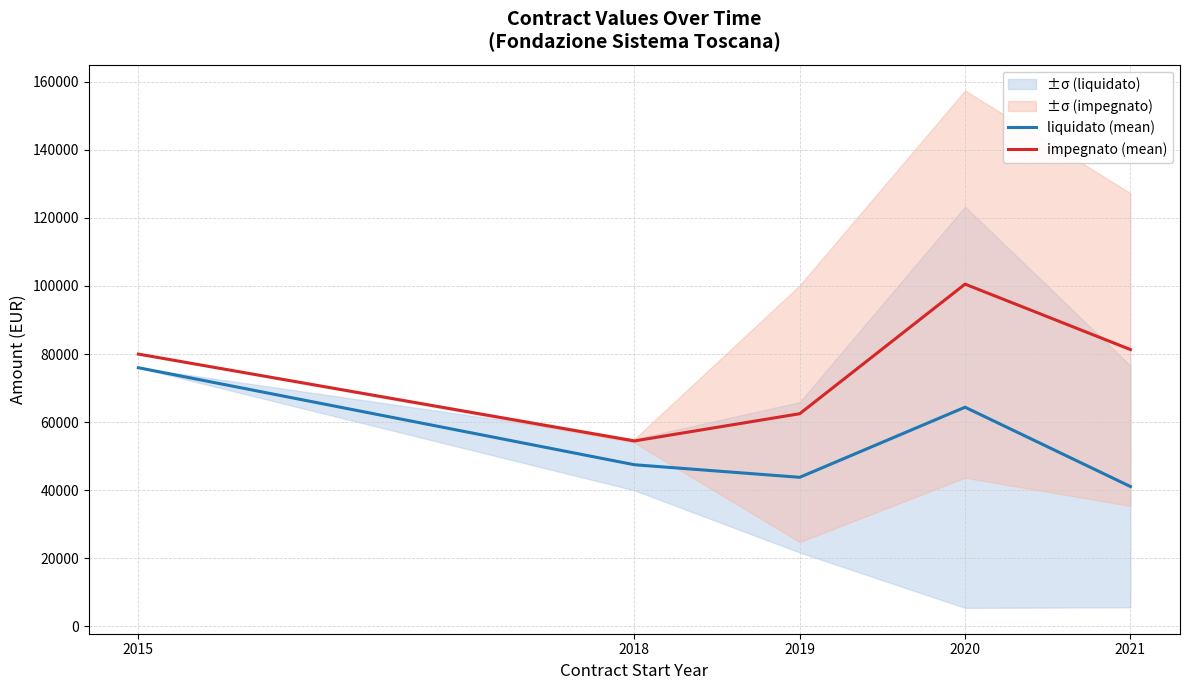

What is the smallest value displayed?

41110.6